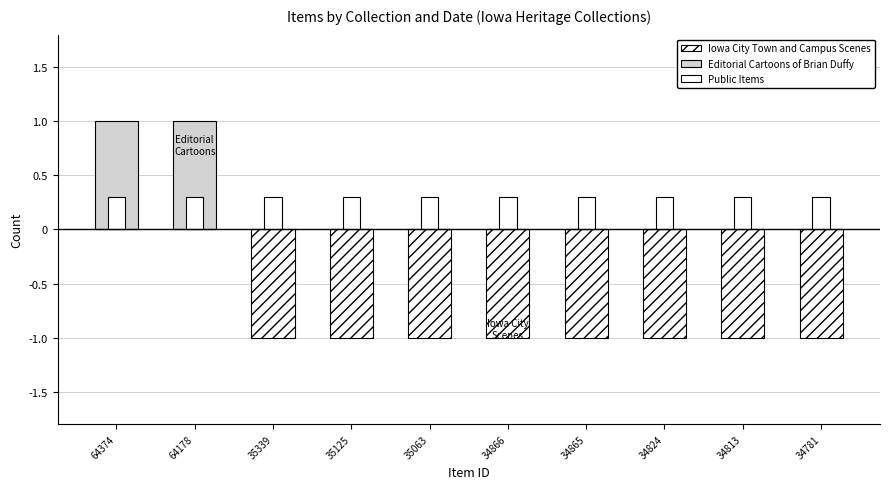

Between 34824 and 34813, which series saw the biggest shift?

Iowa City Town and Campus Scenes